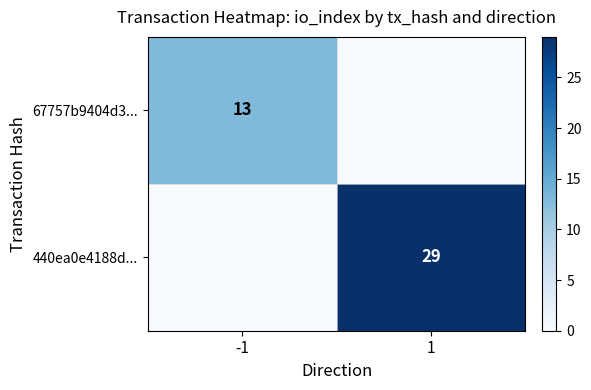

How many values in the 67757b9404d3... series are below 13?

1